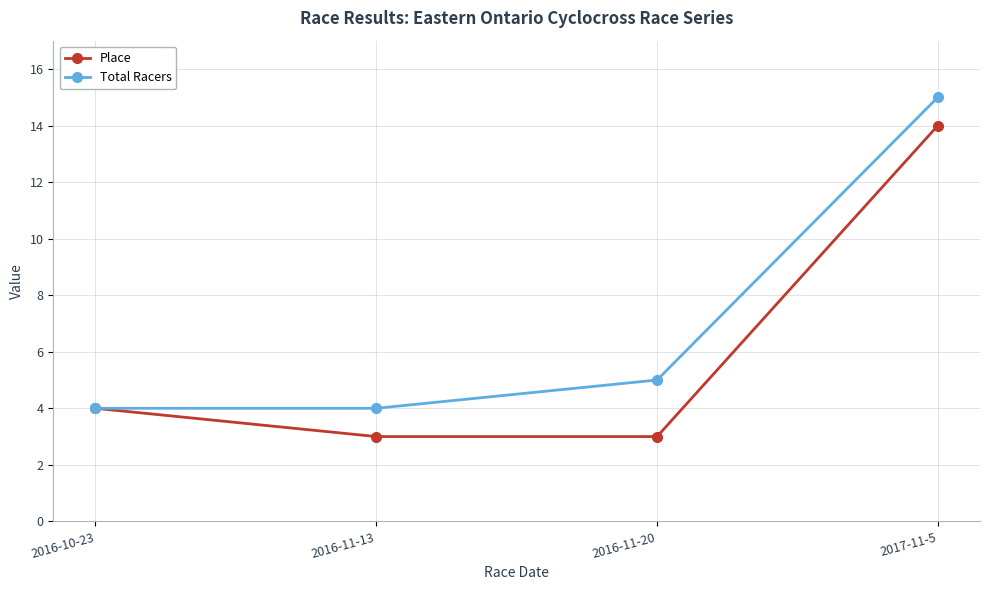

How many categories are shown in the chart?

4